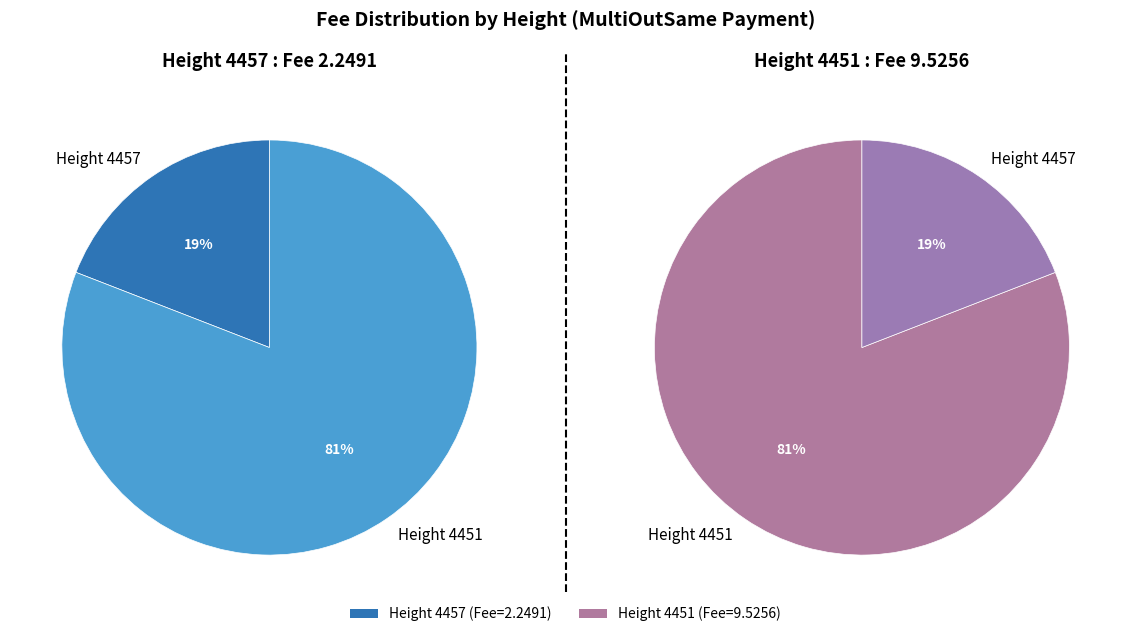

Does 4457 account for over 50% of the chart?

No